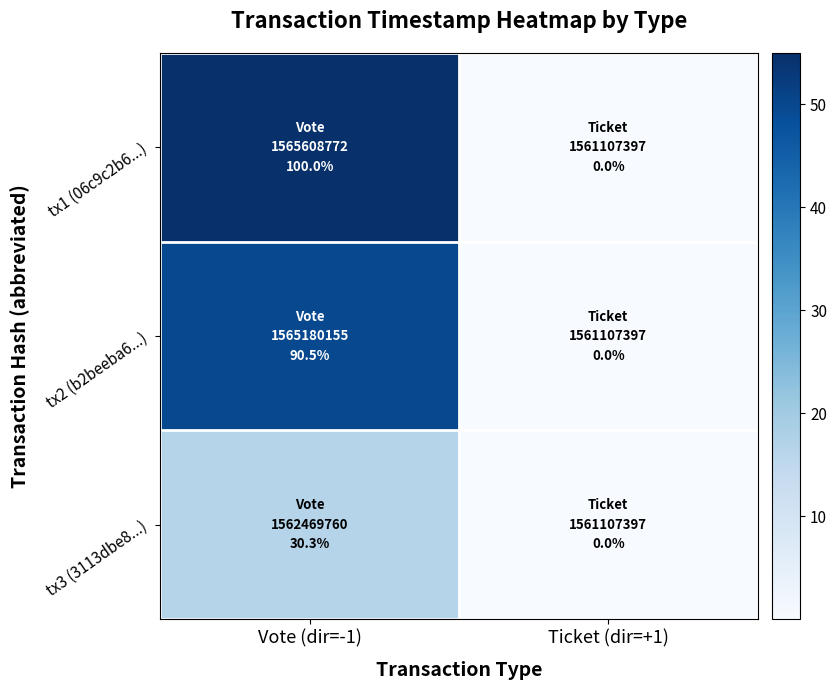

Reading left to right, transcribe all the data shown in this chart.

tx1 (06c9c2b6...): Vote (dir=-1)=55.0	Ticket (dir=+1)=0.0
tx2 (b2beeba6...): Vote (dir=-1)=49.8	Ticket (dir=+1)=0.0
tx3 (3113dbe8...): Vote (dir=-1)=16.6	Ticket (dir=+1)=0.0